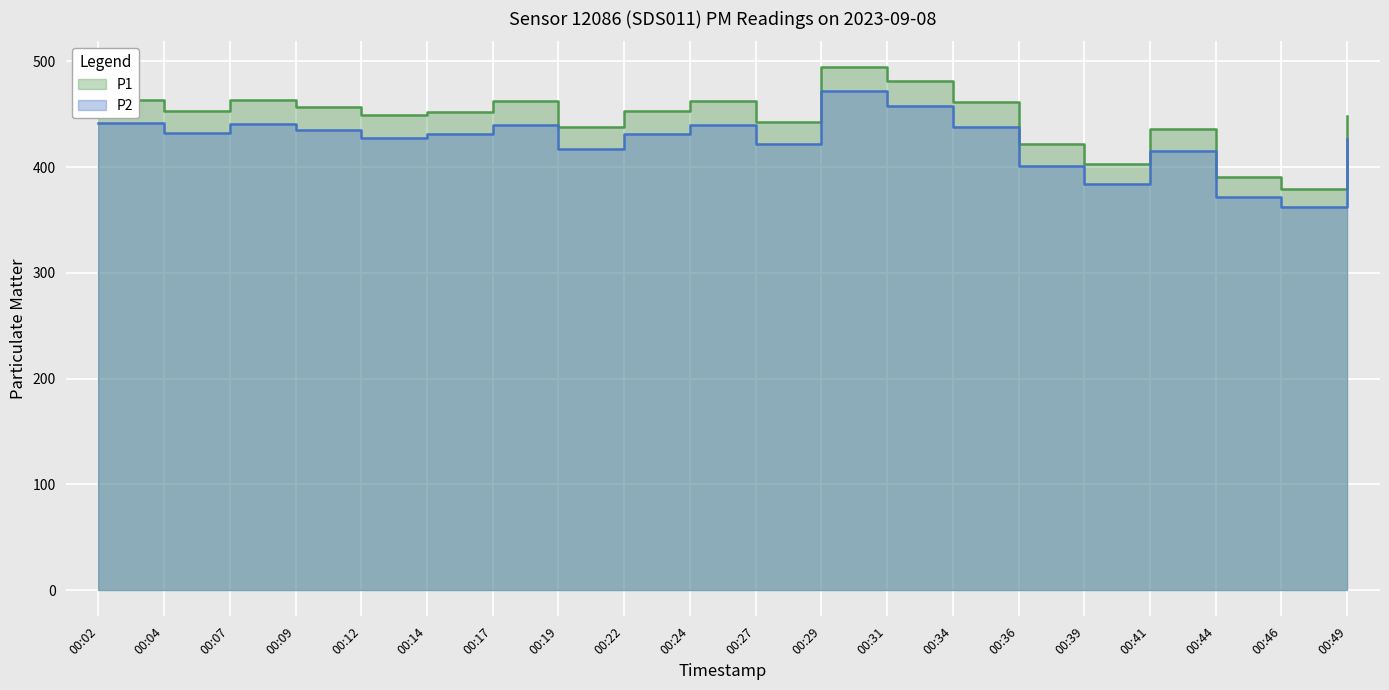

True or false: P1 and P2 cross at least once.

False